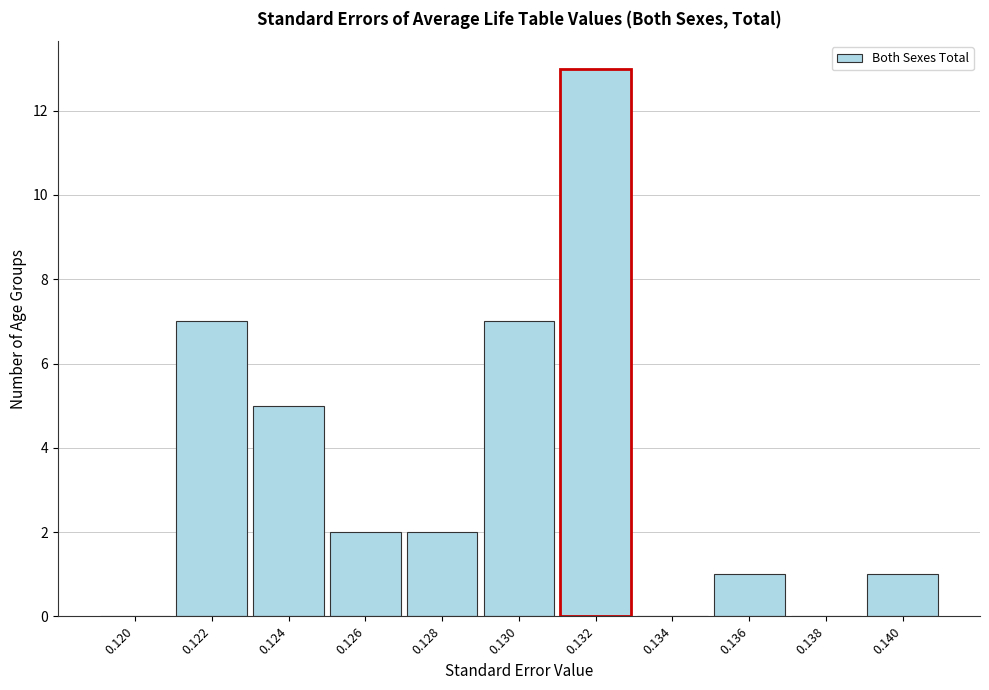

Reading left to right, extract all data points from this chart.

0.120=0	0.122=7	0.124=5	0.126=2	0.128=2	0.130=7	0.132=13	0.134=0	0.136=1	0.138=0	0.140=1